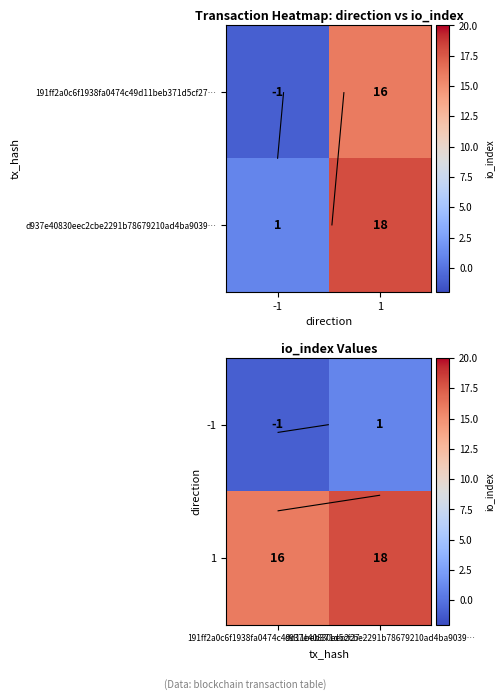

At which category is the sum across all series the highest?

d937e40830eec2cbe2291b78679210ad4ba9039…